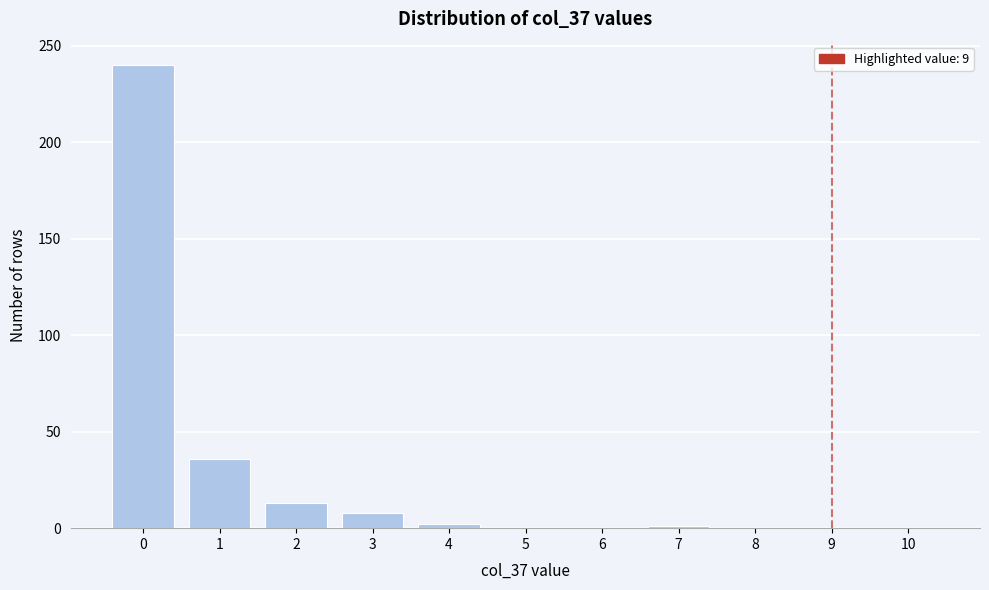

The value at 9 is 0. True or false?

True